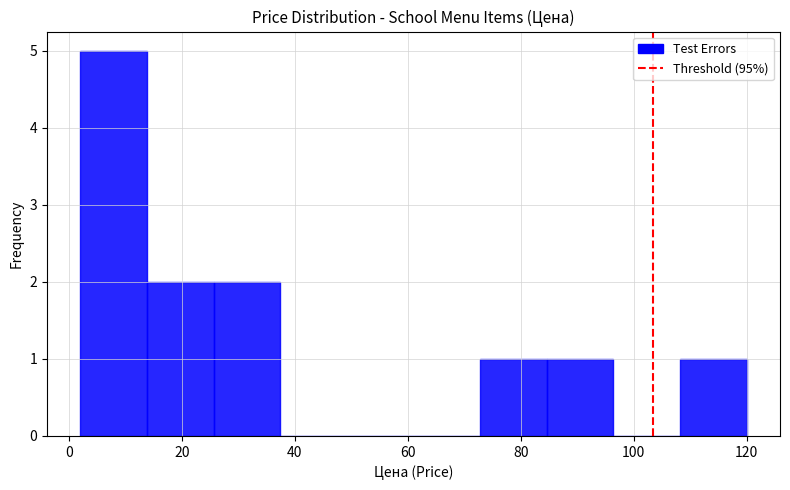

Which range on the x-axis has the tallest bar?

2 to 14